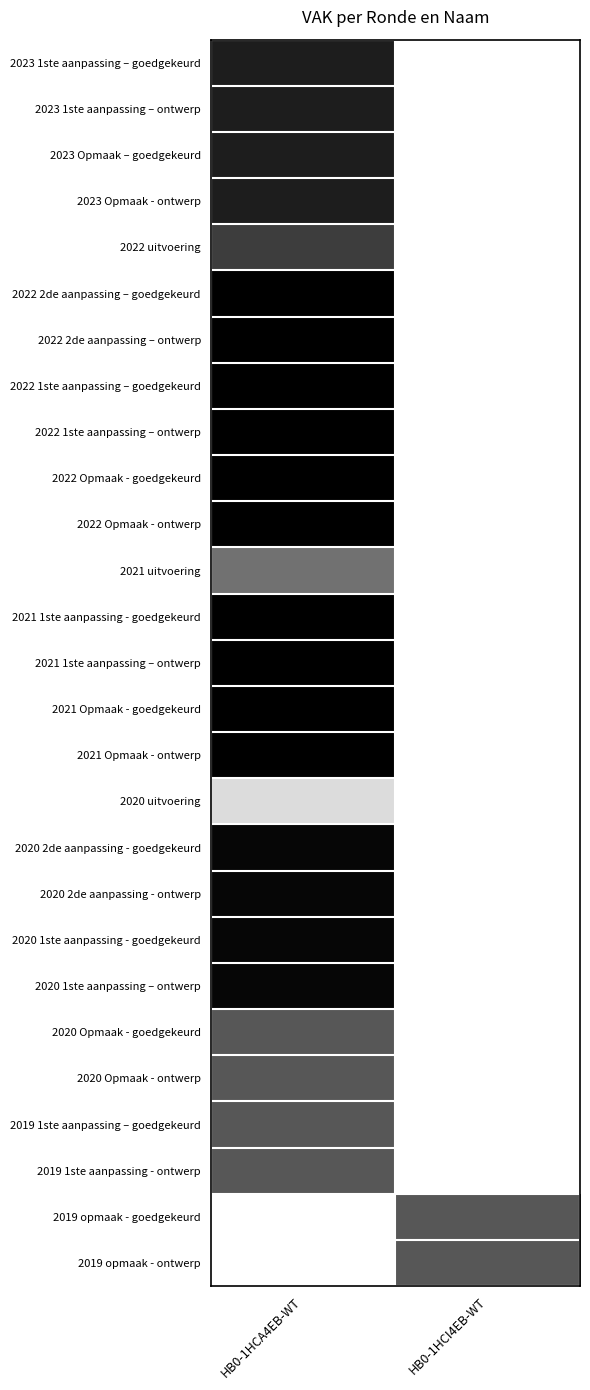

What is the total value across all series at HB0-1HCA4EB-WT?

1701